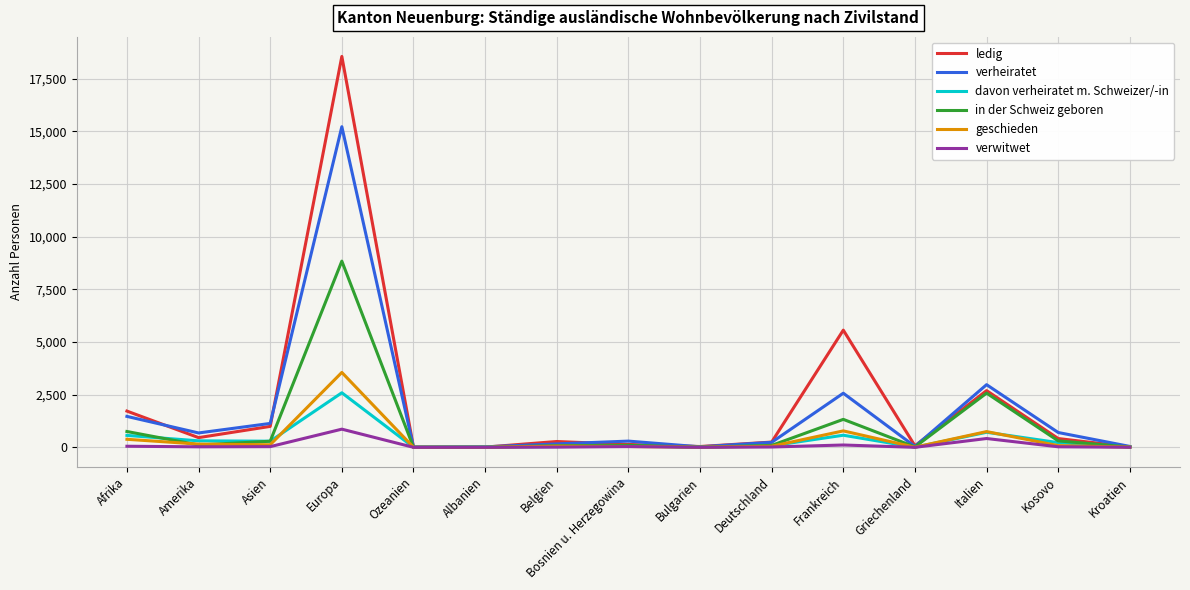

List the series in order of their peak value, highest first.

ledig, verheiratet, in der Schweiz geboren, geschieden, davon verheiratet m. Schweizer/-in, verwitwet